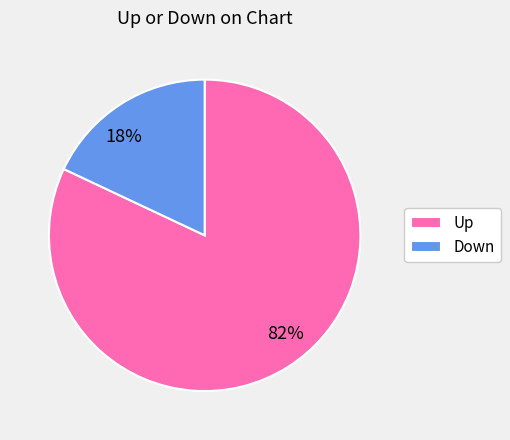

How many slices are in this pie chart?

2